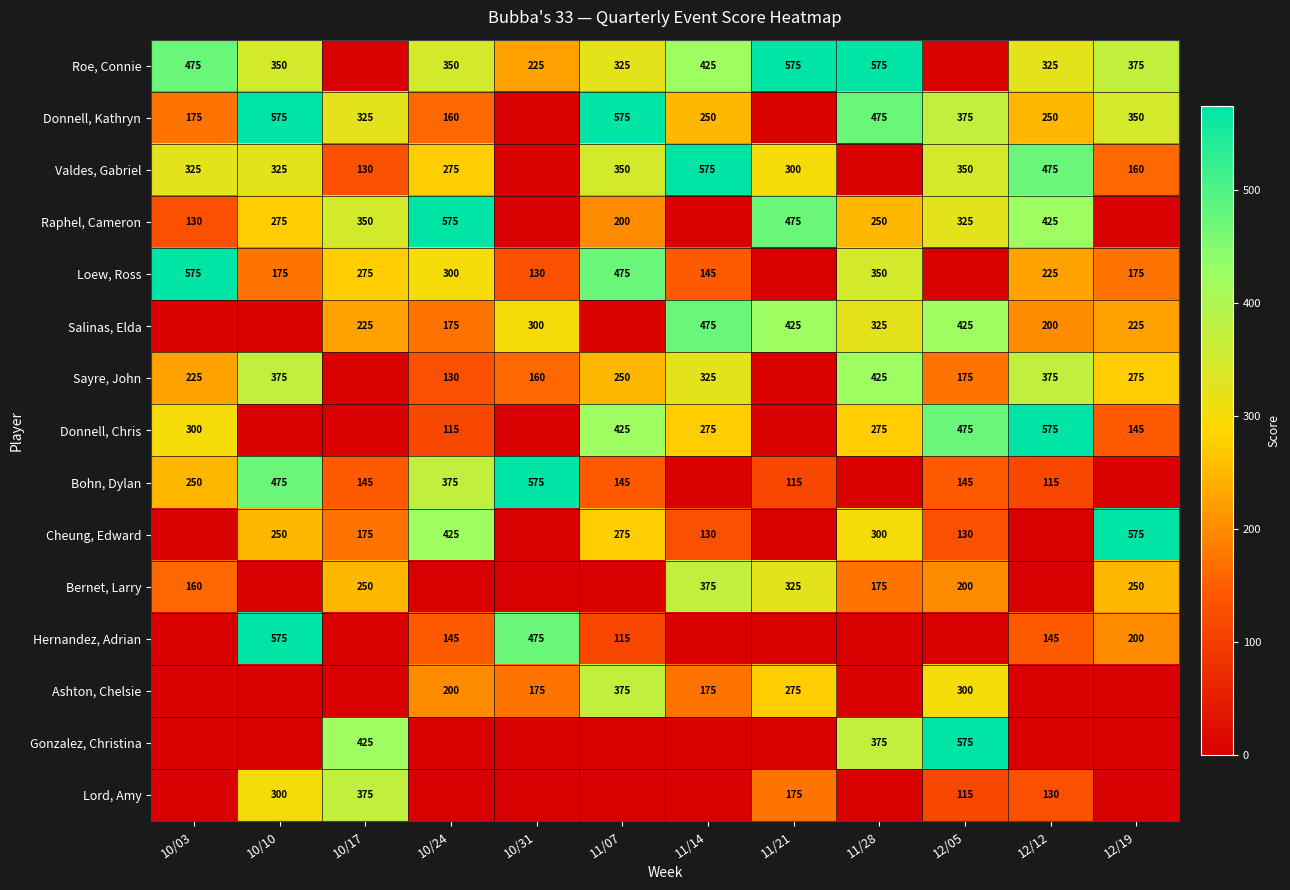

How many categories are shown in the chart?

12